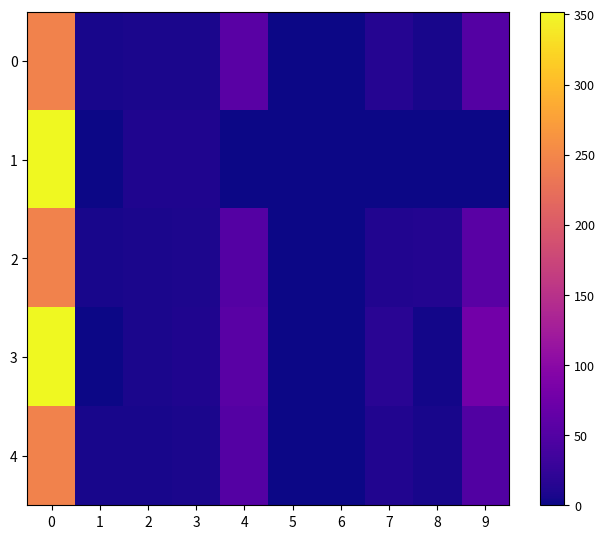

What is the total value across all series at 6?

4